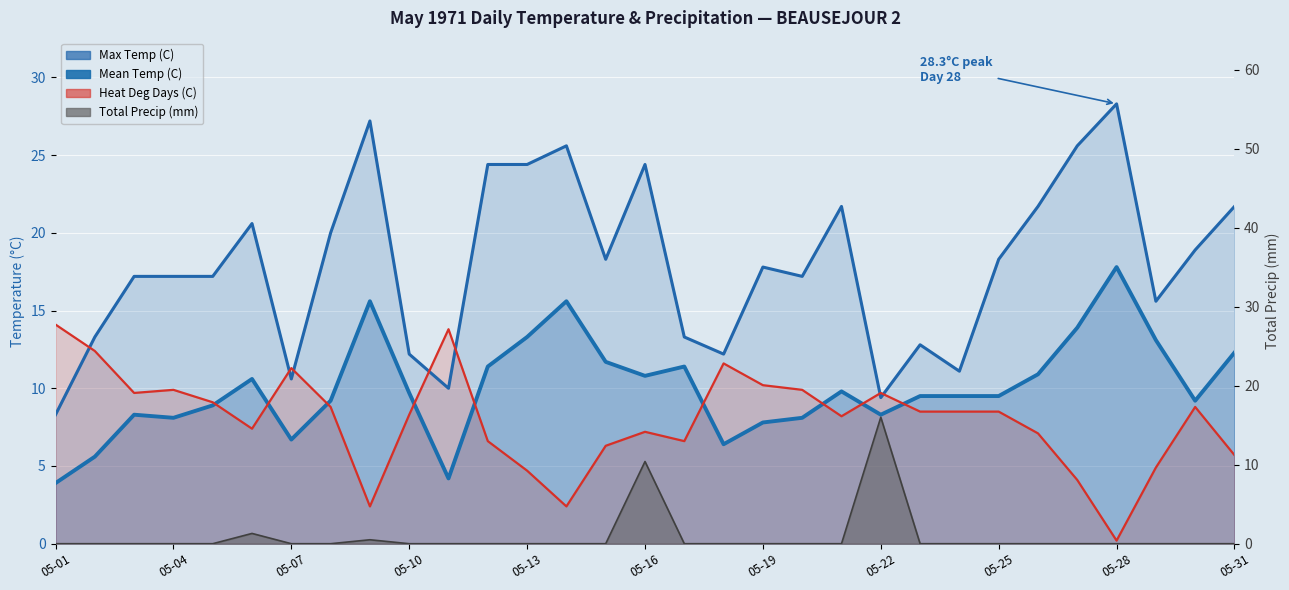

How many interior local valleys does the Heat Deg Days (C) series have?

7